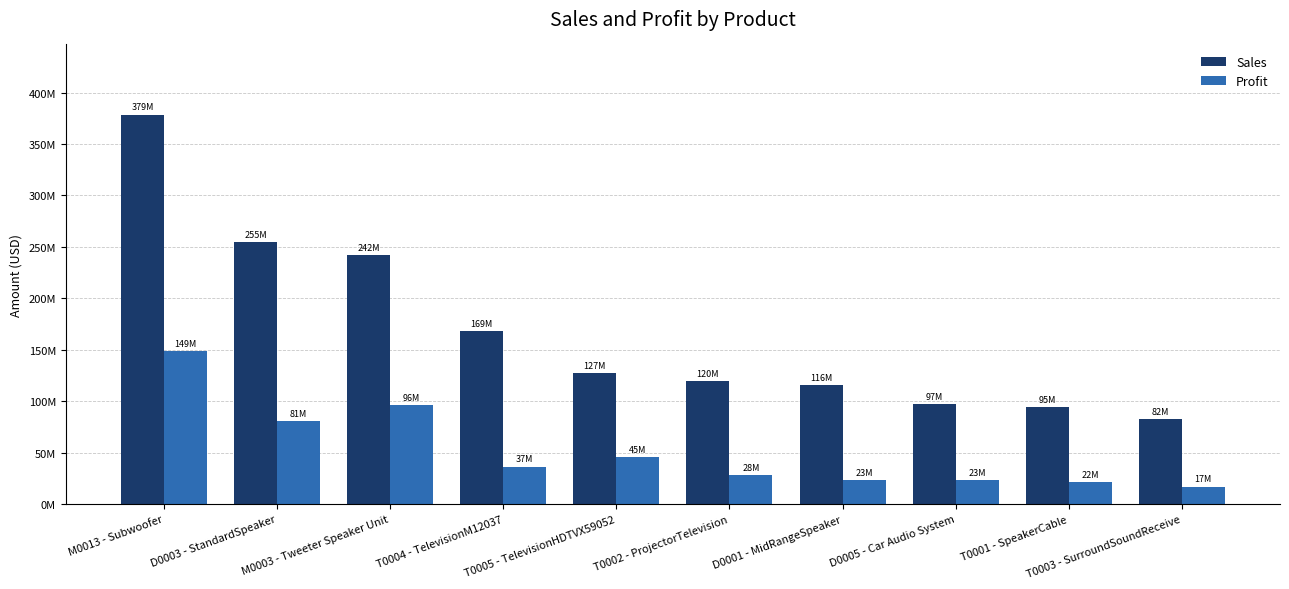

Reading left to right, transcribe all the data shown in this chart.

Sales: M0013 - Subwoofer=378558930.0	D0003 - StandardSpeaker=254625698.7	M0003 - Tweeter Speaker Unit=242185337.0	T0004 - TelevisionM12037=168568192.0	T0005 - TelevisionHDTVX59052=127414109.6	T0002 - ProjectorTelevision=119893983.8	D0001 - MidRangeSpeaker=115864148.2	D0005 - Car Audio System=97176700.0	T0001 - SpeakerCable=94779649.3	T0003 - SurroundSoundReceive=82395133.3
Profit: M0013 - Subwoofer=148692900.4	D0003 - StandardSpeaker=80618071.1	M0003 - Tweeter Speaker Unit=96402768.7	T0004 - TelevisionM12037=36524630.5	T0005 - TelevisionHDTVX59052=45393804.0	T0002 - ProjectorTelevision=28410317.9	D0001 - MidRangeSpeaker=23053656.9	D0005 - Car Audio System=23456961.1	T0001 - SpeakerCable=21547339.3	T0003 - SurroundSoundReceive=17151864.7